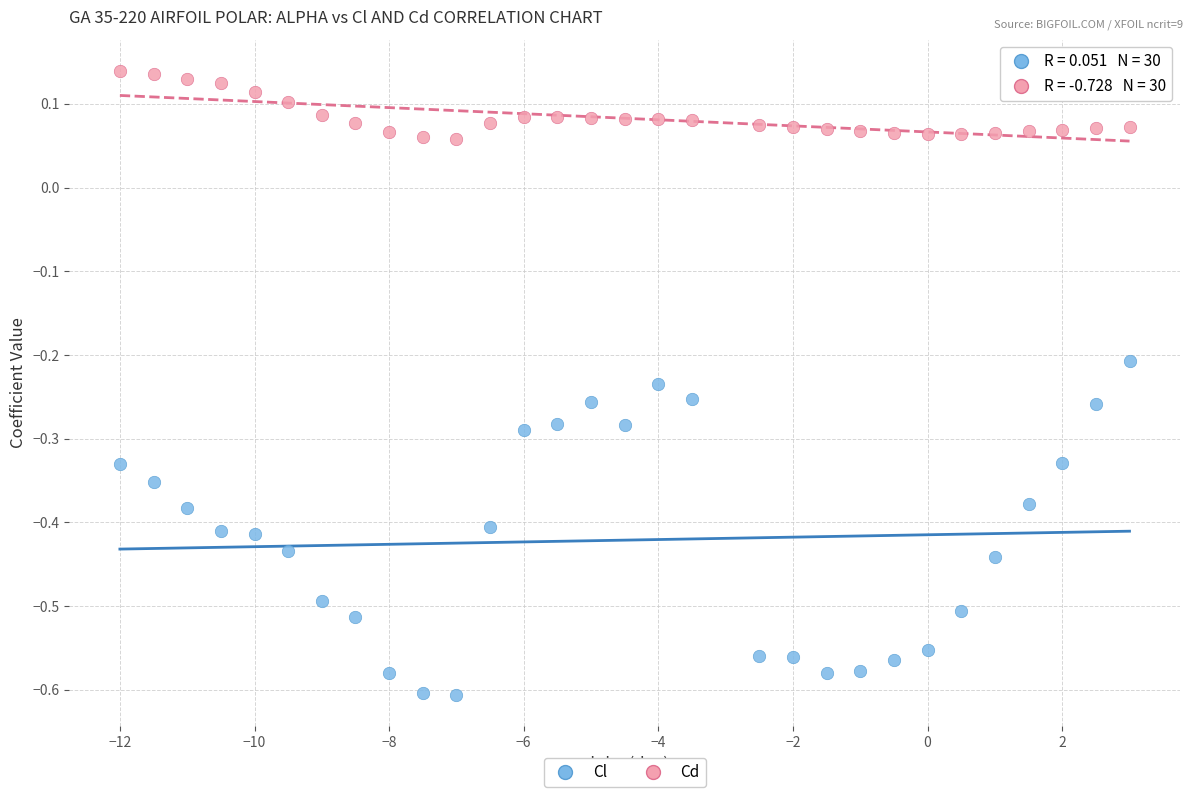

Across all data points, what is the range of X values (max minus min)?

15.0